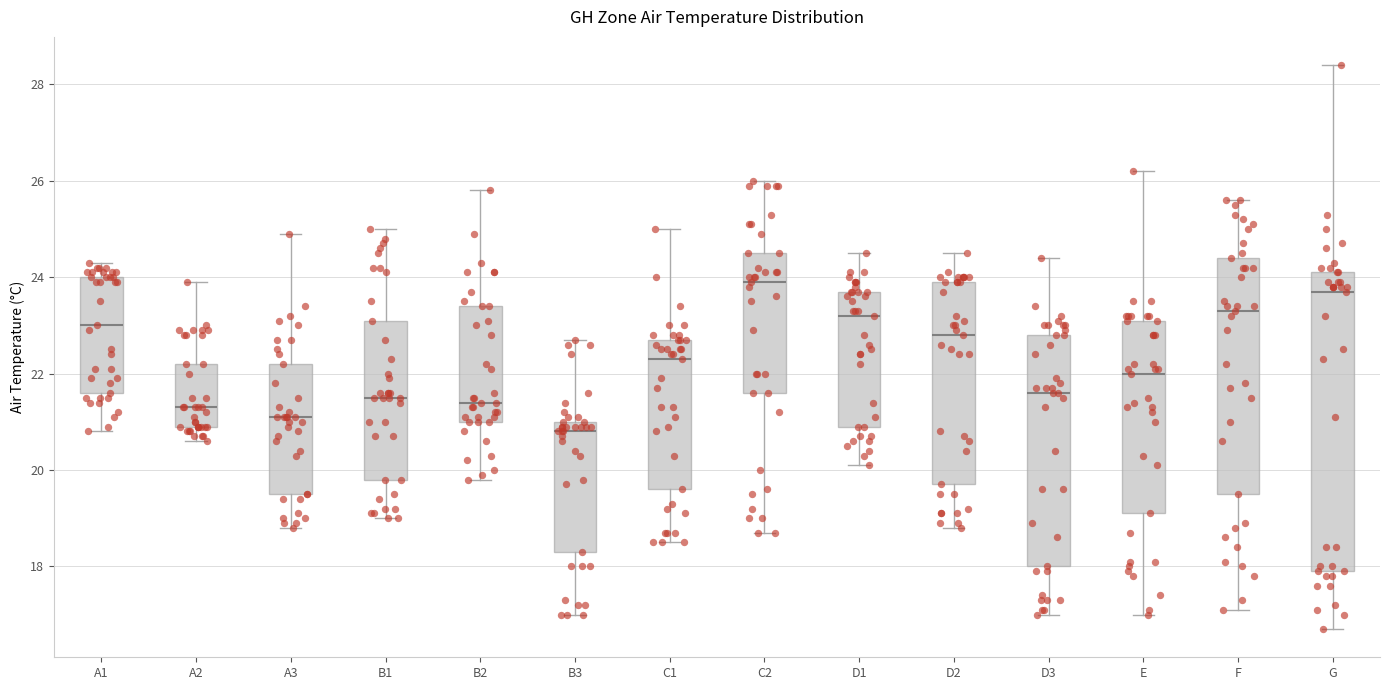

Where does the lower whisker of the box for D1 end on the y-axis? The values are not printed on the chart, so give them approximately, as read against the axis.

20.2